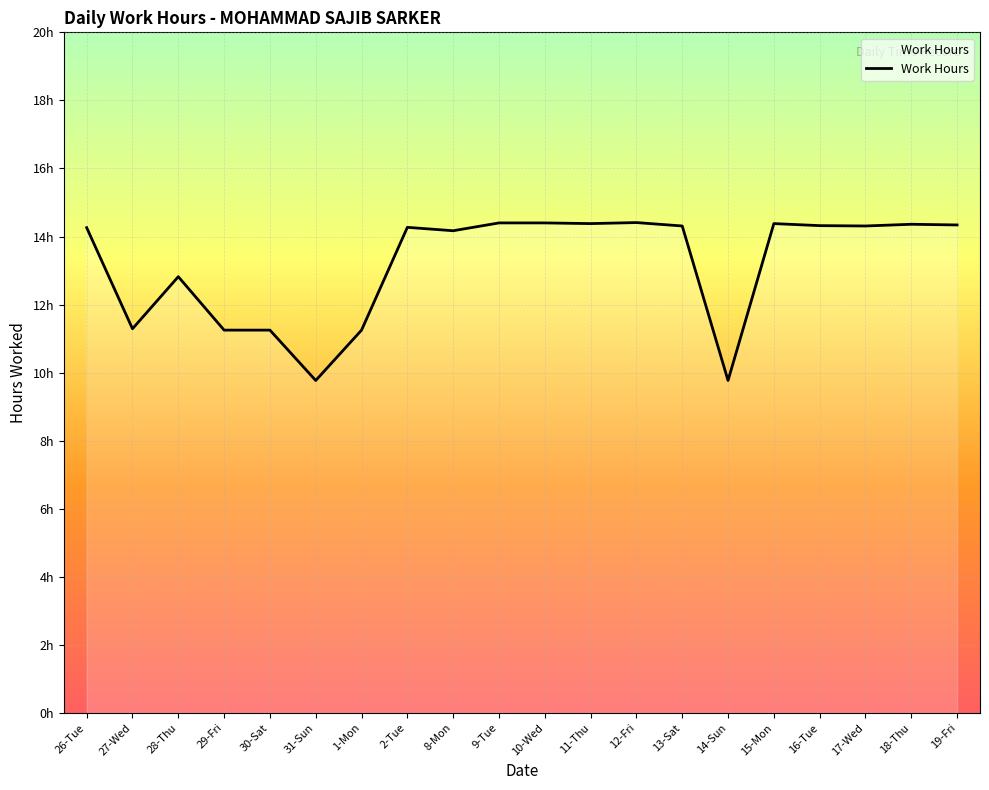

Approximately how many times larger is the value at 28-Thu compared to 16-Tue?

0.9